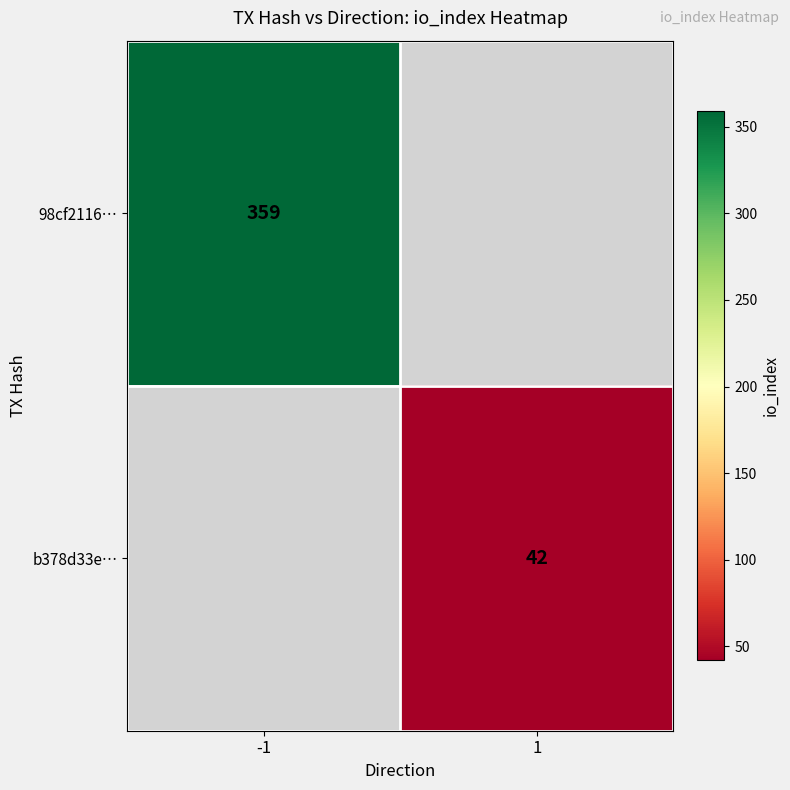

Is it true that 98cf2116… equals 623 at -1?

False